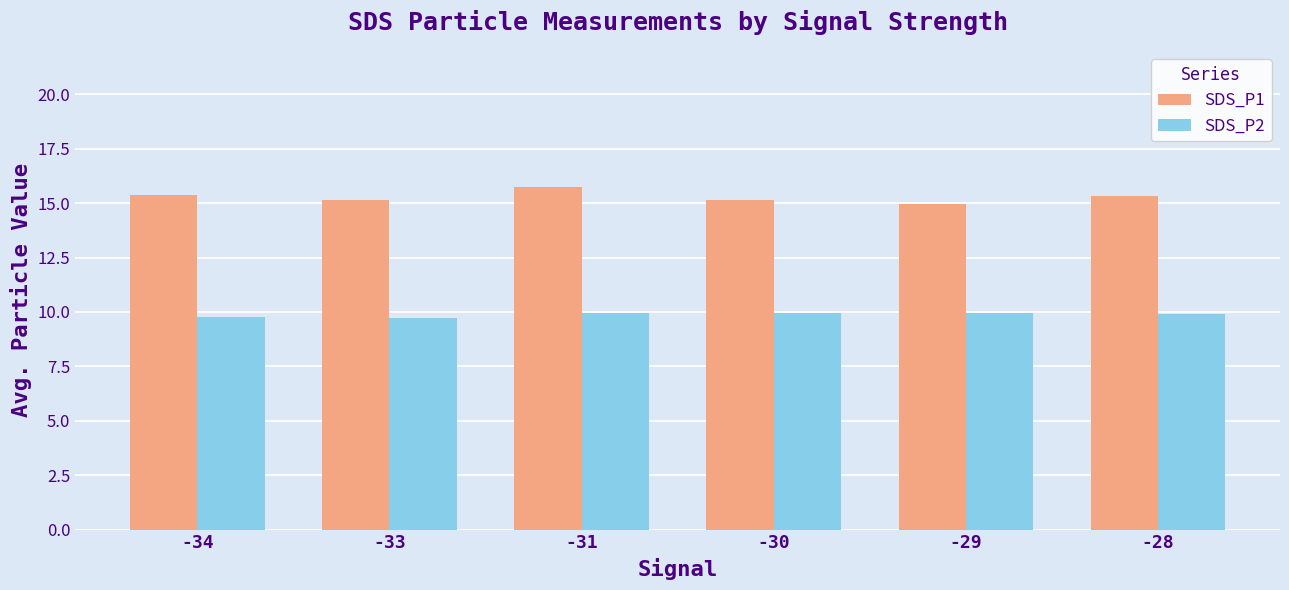

List the series in order of their peak value, lowest first.

SDS_P2, SDS_P1